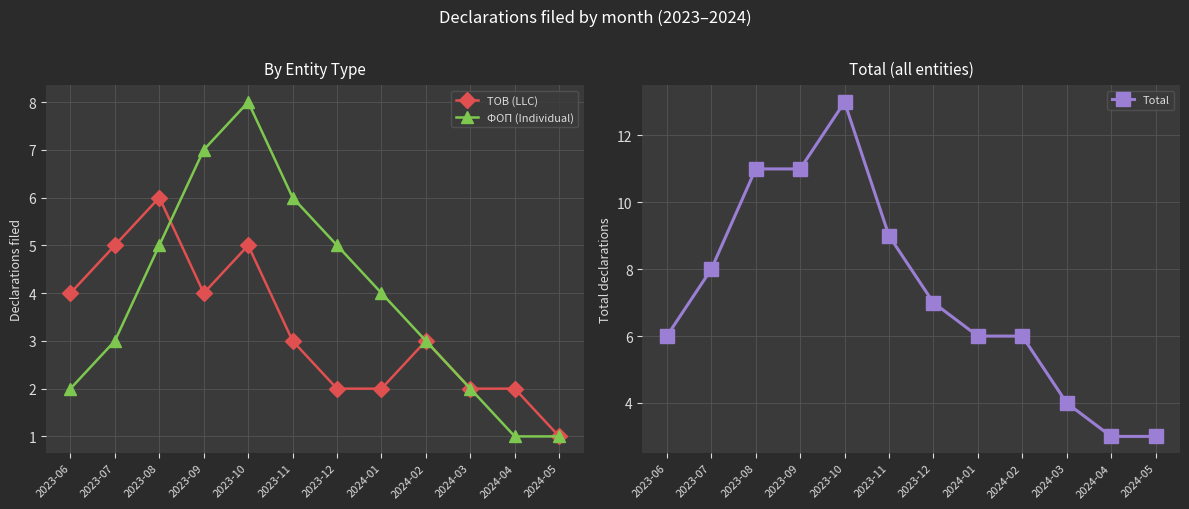

True or false: Total and ТОВ (LLC) cross at least once.

False